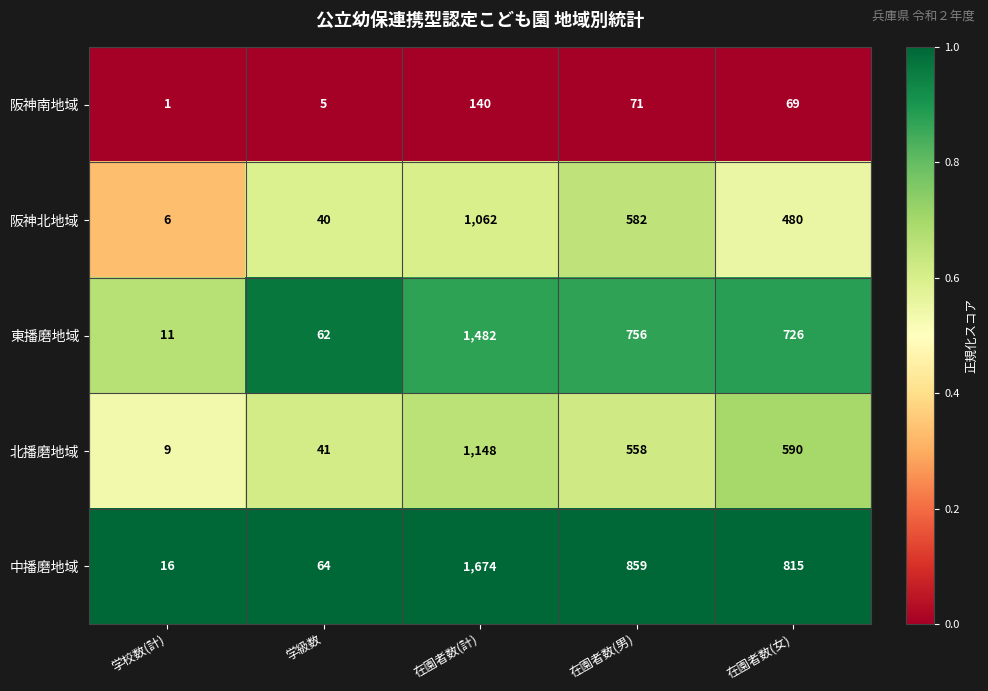

How many distinct data groups are displayed?

5